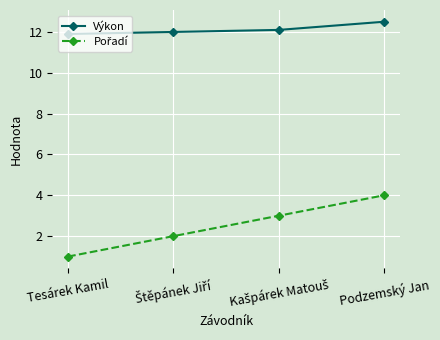

What is the difference between the maximum and second lowest values in the Výkon series?

0.5